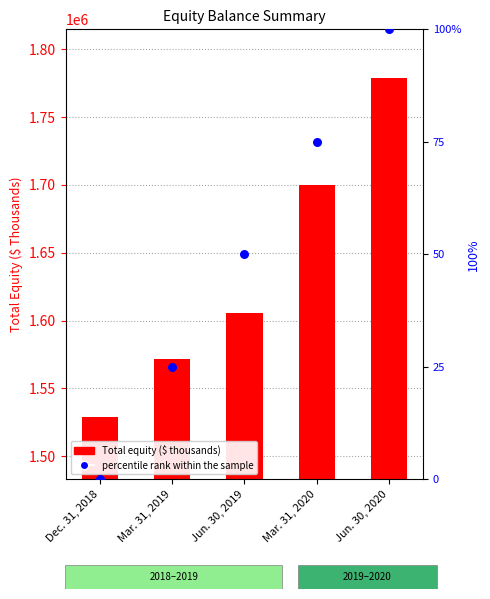

Which series has the widest spread of Y values?

Total equity ($ thousands)